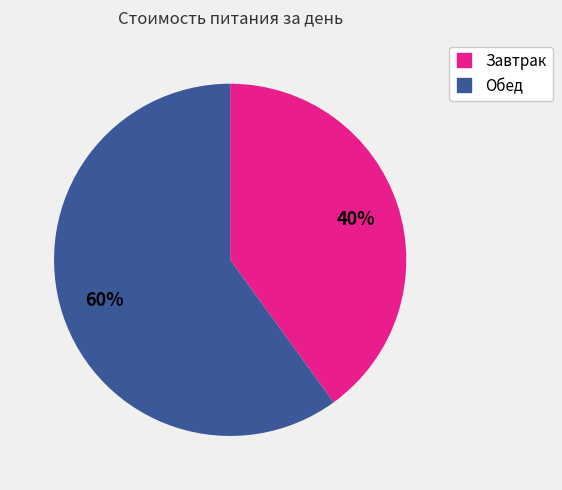

How many segments does this pie chart have?

2